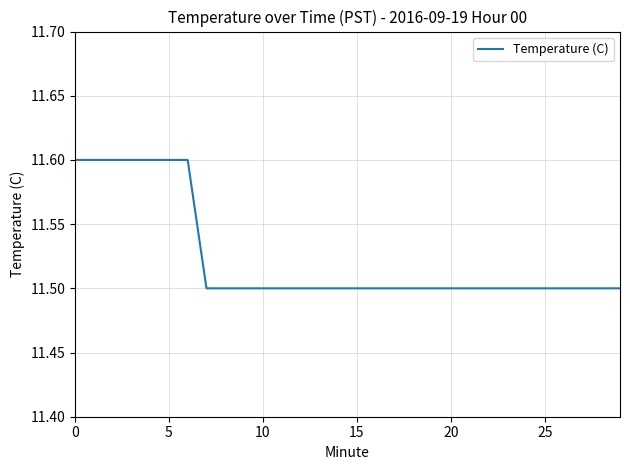

What is the maximum value shown in the chart?

11.6